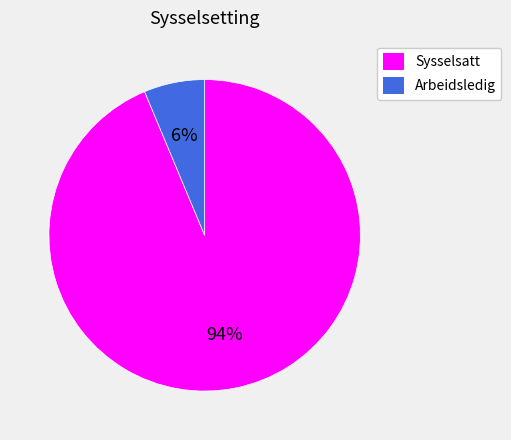

To the nearest percent, what portion does Arbeidsledig represent?

6%